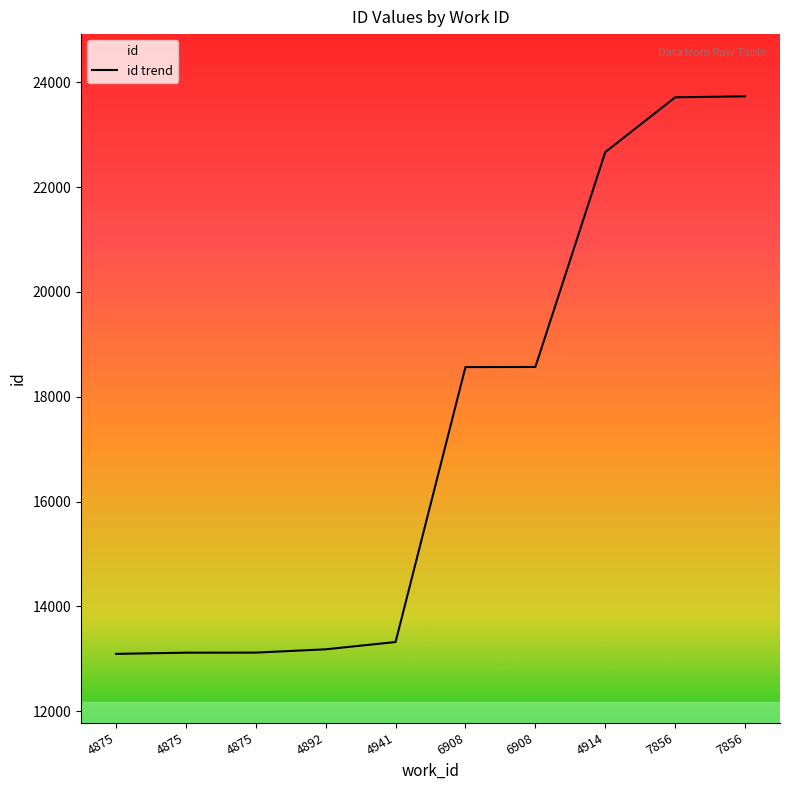

What is the difference between the maximum and minimum values?

10636